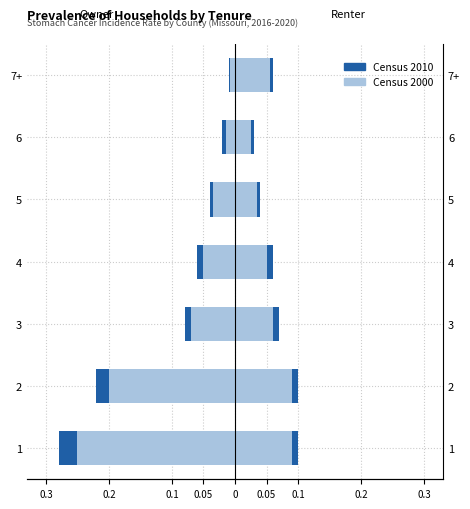

How many bars are there in each group?

4